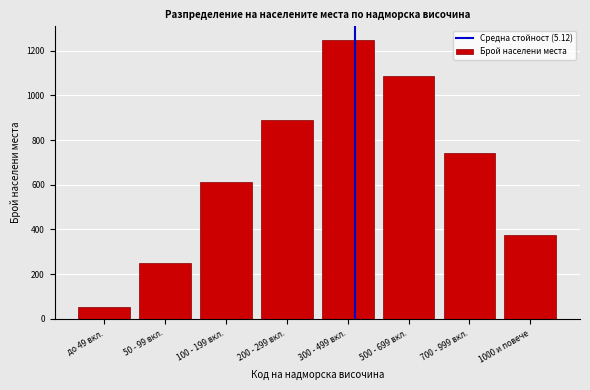

Reading left to right, extract all data points from this chart.

до 49 вкл.=52	50 - 99 вкл.=248	100 - 199 вкл.=612	200 - 299 вкл.=891	300 - 499 вкл.=1247	500 - 699 вкл.=1089	700 - 999 вкл.=743	1000 и повече=377